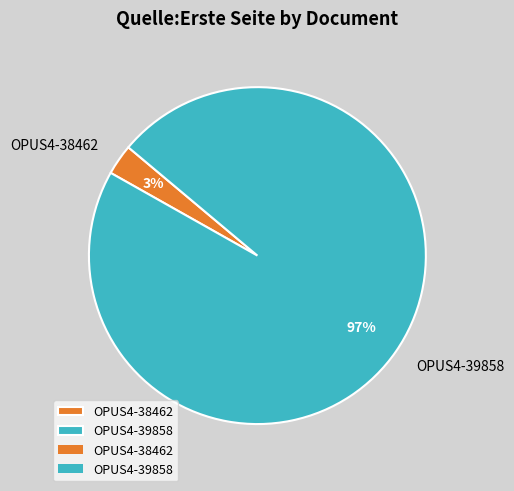

How many segments does this pie chart have?

2